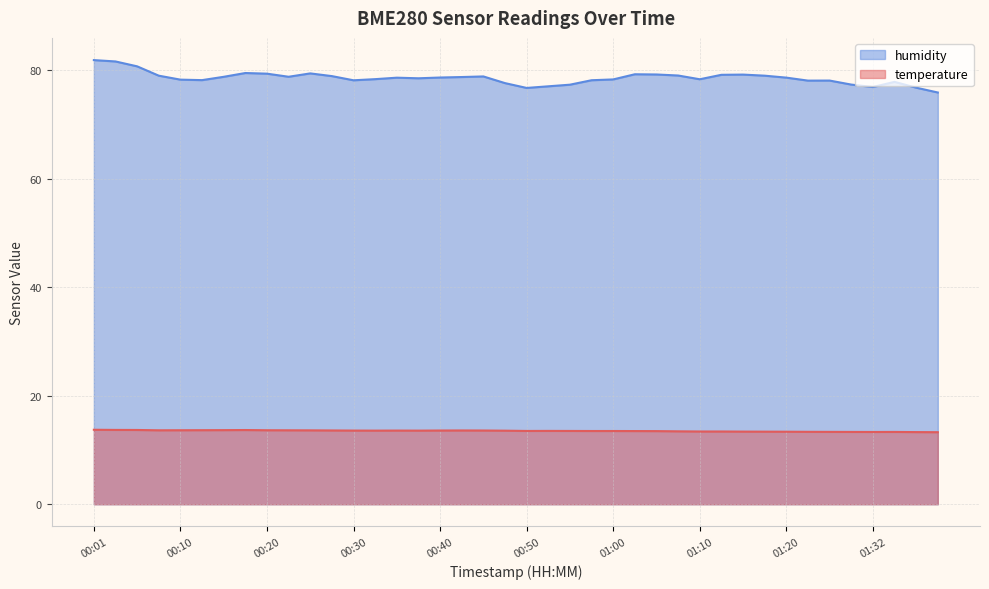

How many lines are shown in the chart?

2